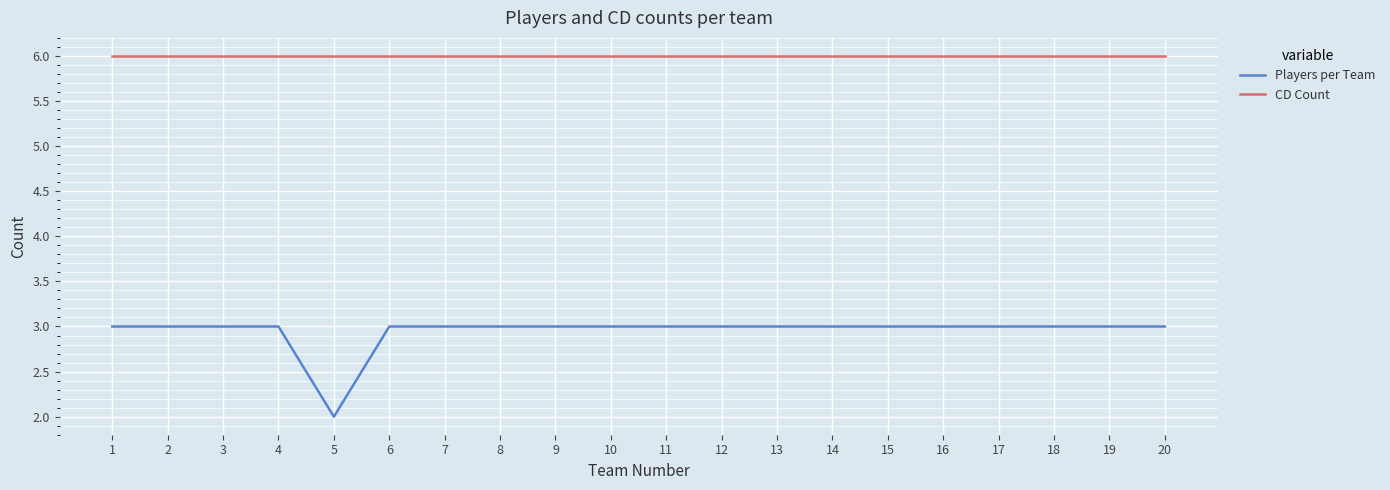

Which series has the largest total across all categories?

CD Count